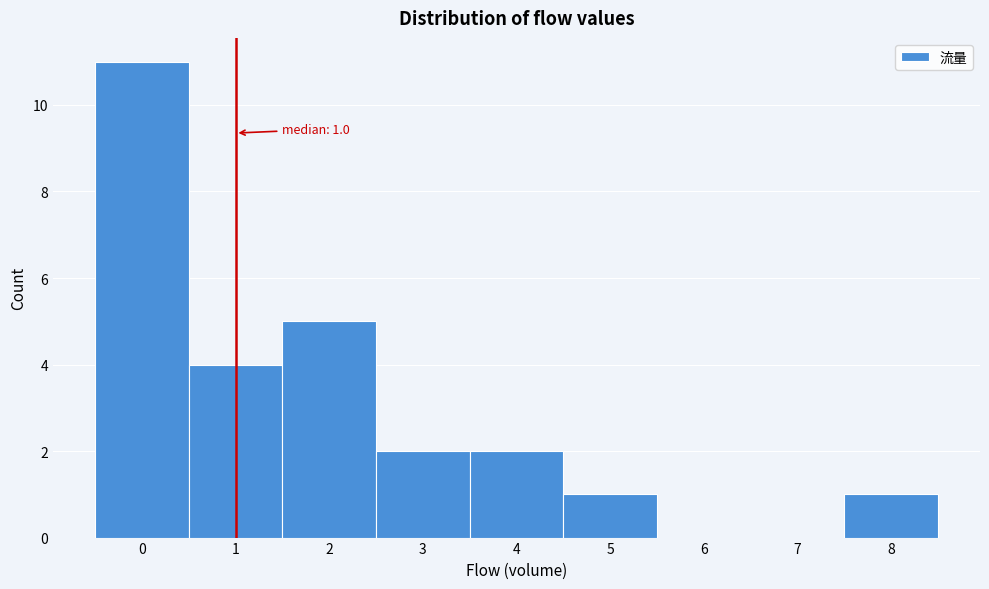

Which range on the x-axis has the tallest bar?

-0.5 to 0.5